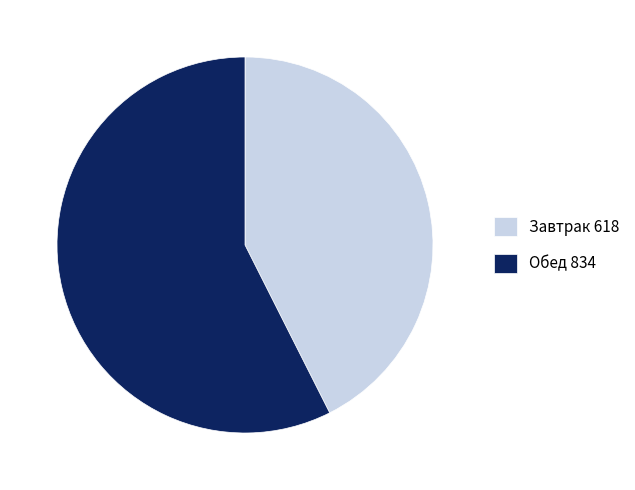

Does any single category account for the majority?

Yes